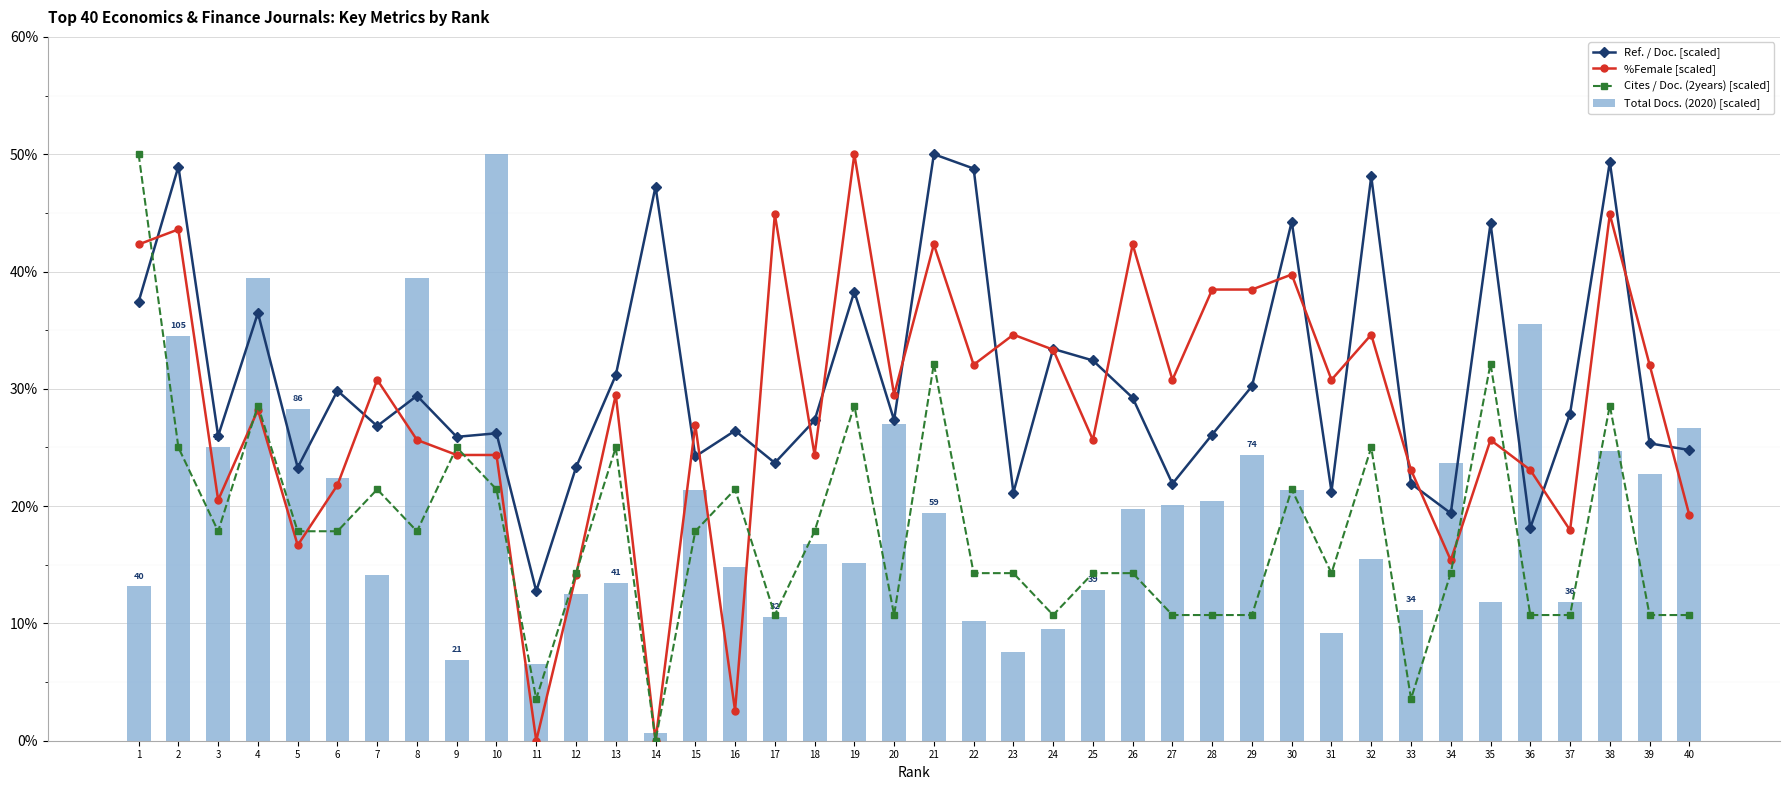

What is the greatest value displayed?

50.0